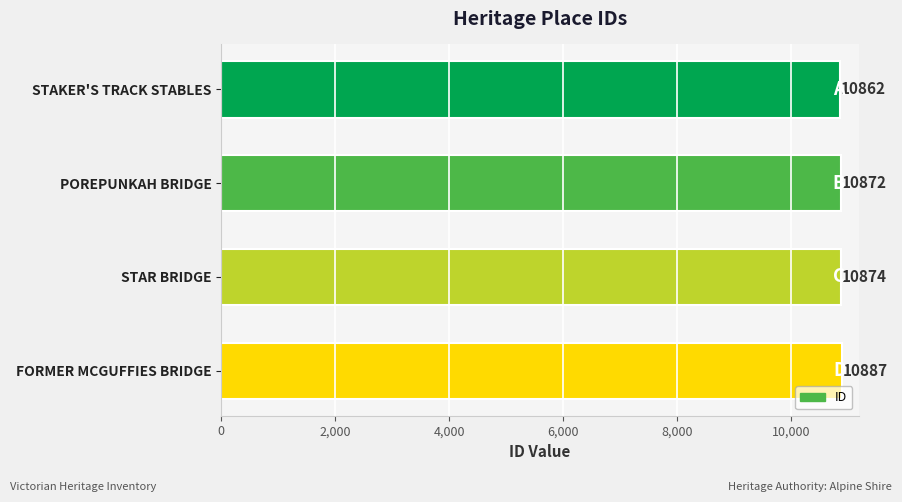

Reading bottom to top, list all the values displayed in this chart.

10887	10874	10872	10862